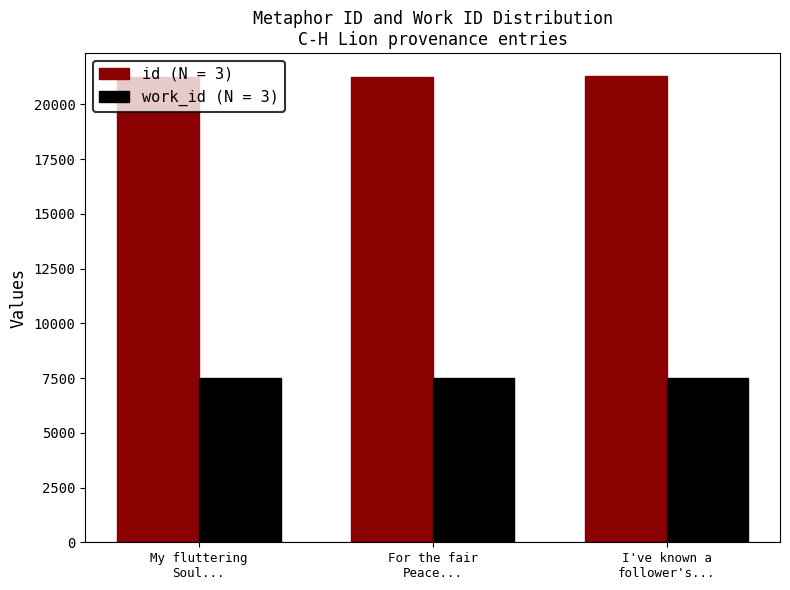

What is the maximum value for work_id (N = 3)?

7492